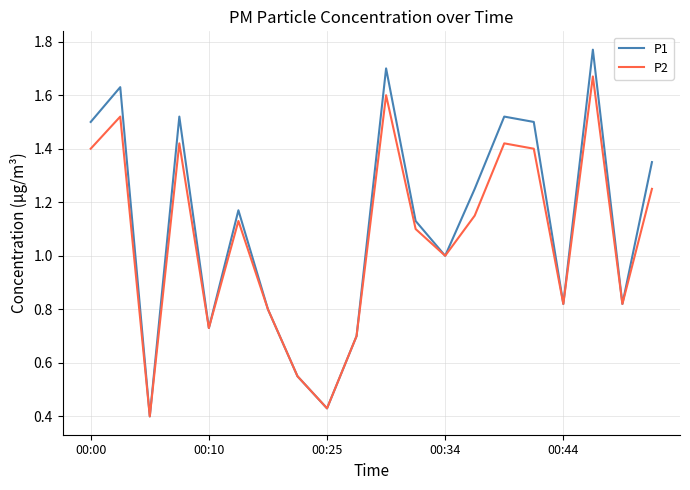

Rank the series by their maximum value, from lowest to highest.

P2, P1